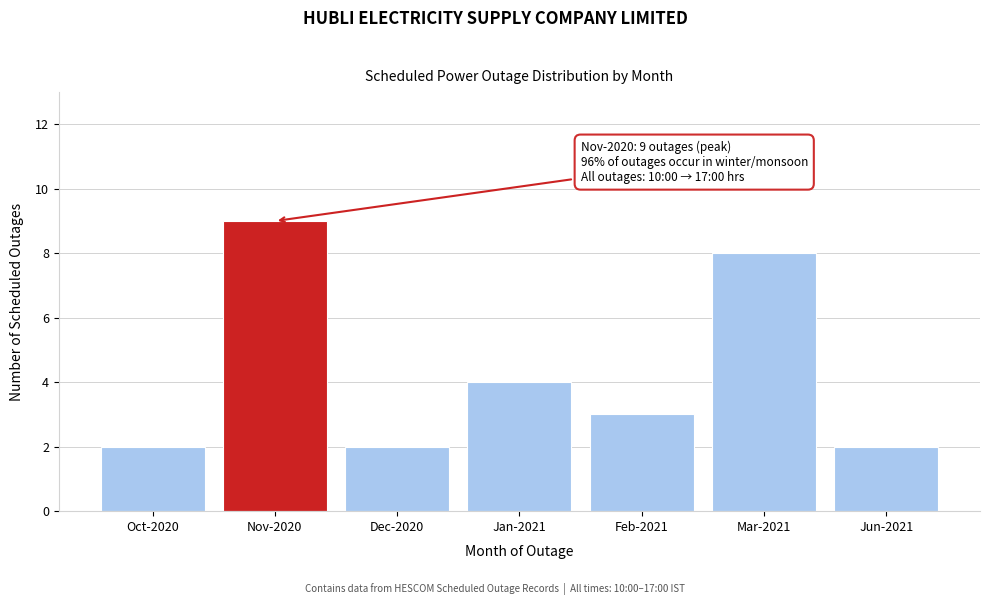

Reading left to right, what are all the values shown in this chart?

Oct-2020=2	Nov-2020=9	Dec-2020=2	Jan-2021=4	Feb-2021=3	Mar-2021=8	Jun-2021=2